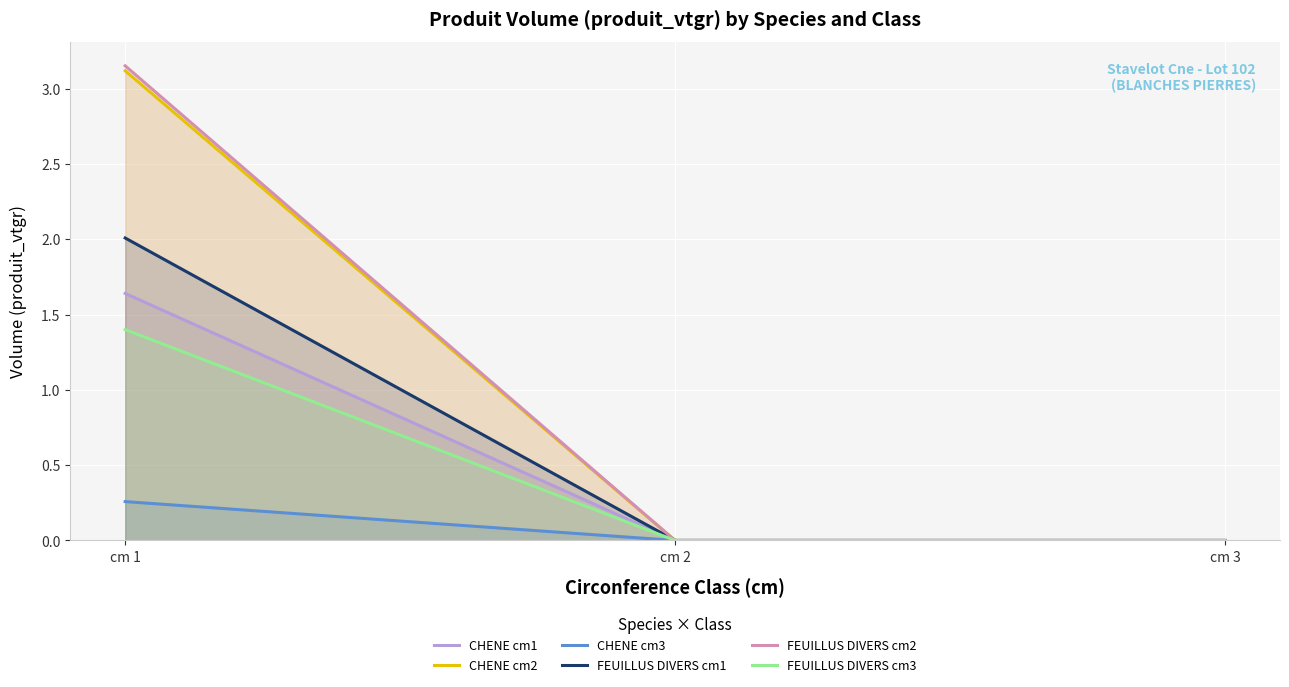

Reading left to right, extract all data points from this chart.

CHENE cm1: cm 1=1.6	cm 2=0.0	cm 3=0.0
CHENE cm2: cm 1=3.1	cm 2=0.0	cm 3=0.0
CHENE cm3: cm 1=0.3	cm 2=0.0	cm 3=0.0
FEUILLUS DIVERS cm1: cm 1=2.0	cm 2=0.0	cm 3=0.0
FEUILLUS DIVERS cm2: cm 1=3.2	cm 2=0.0	cm 3=0.0
FEUILLUS DIVERS cm3: cm 1=1.4	cm 2=0.0	cm 3=0.0